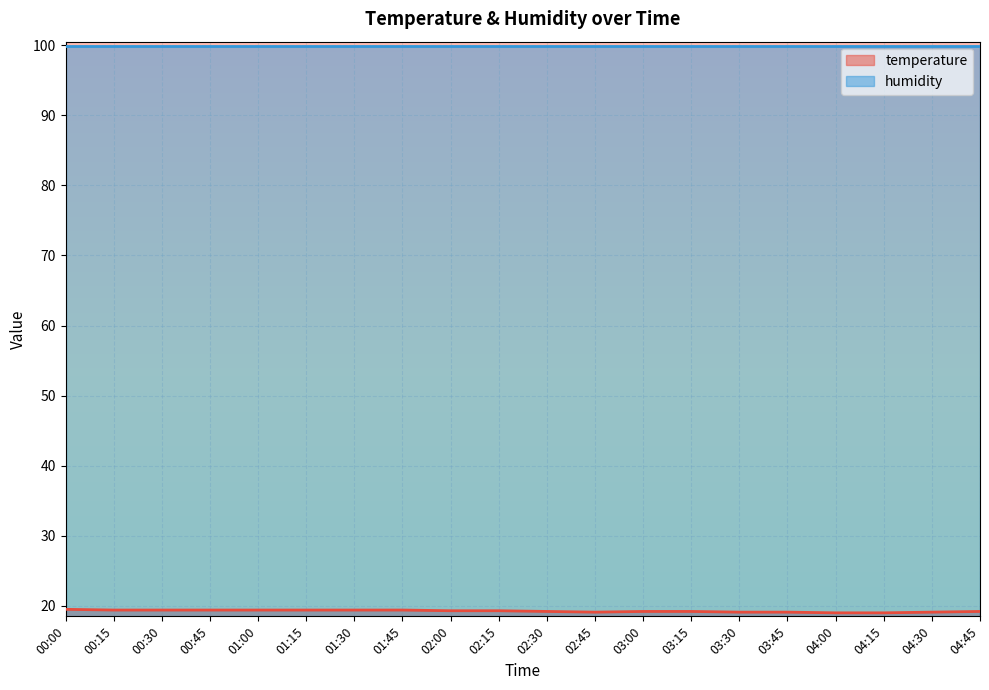

What is the value of the 4th point from the left?

19.4